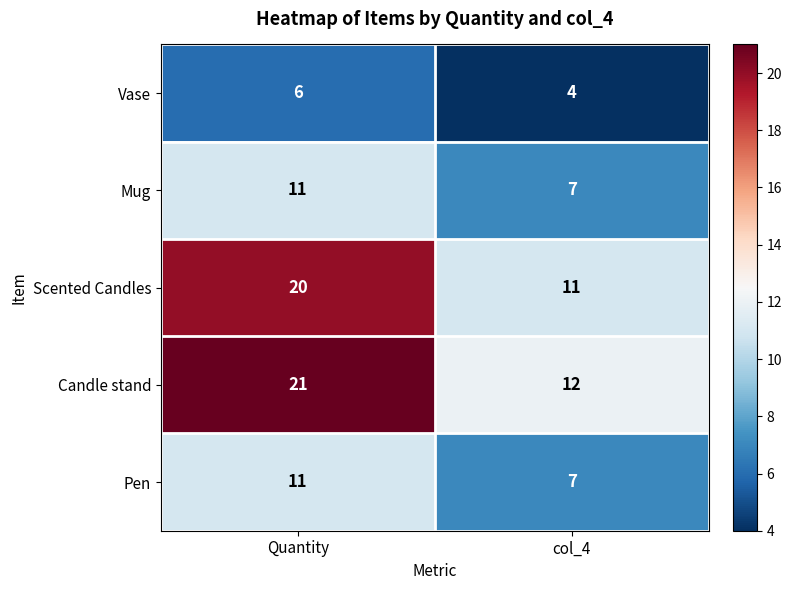

True or false: Pen has a value of 11 at Quantity.

True